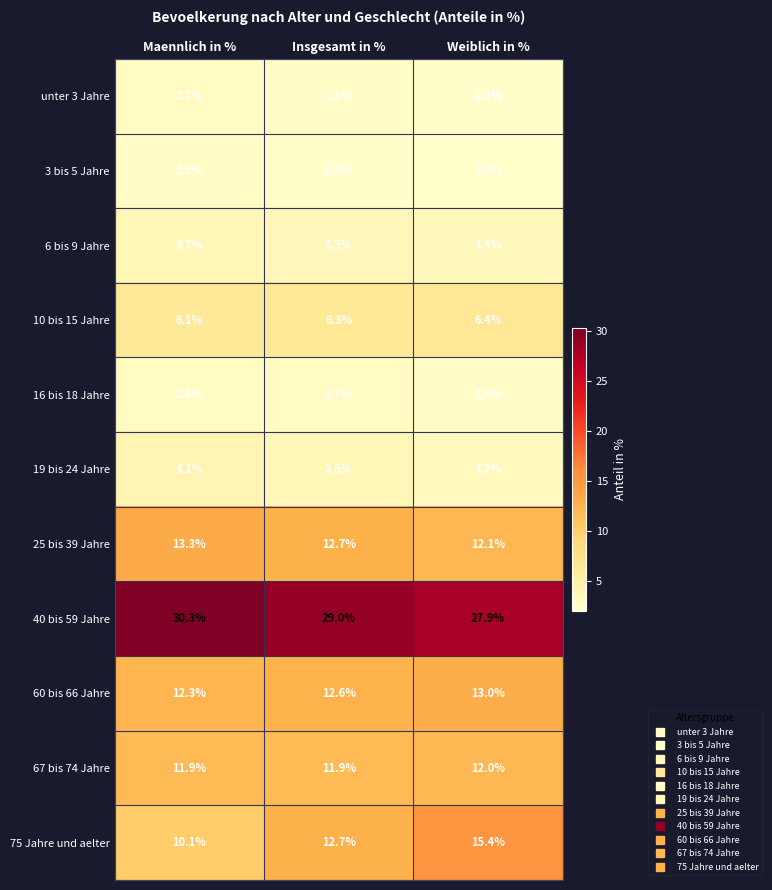

Between Maennlich in % and Insgesamt in %, which series saw the biggest shift?

75 Jahre und aelter